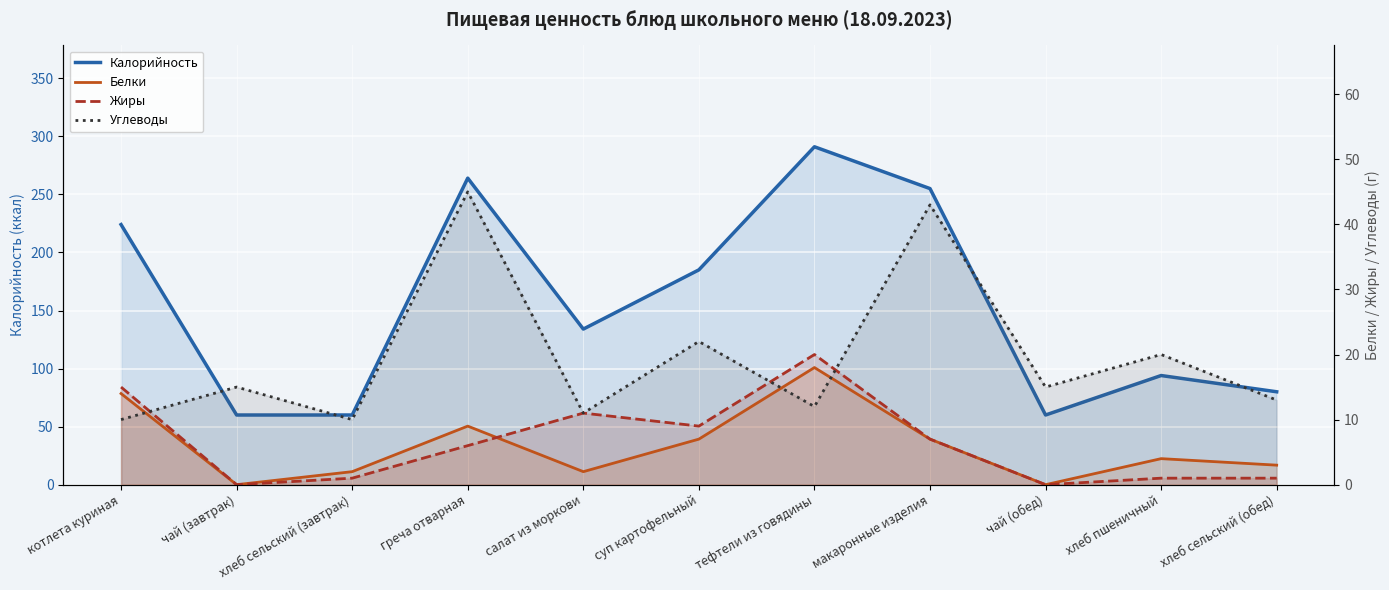

Reading right to left, list all the values displayed in this chart.

Калорийность: хлеб сельский (обед)=80	хлеб пшеничный=94	чай (обед)=60	макаронные изделия=255	тефтели из говядины=291	суп картофельный=185	салат из моркови=134	греча отварная=264	хлеб сельский (завтрак)=60	чай (завтрак)=60	котлета куриная=224
Белки: хлеб сельский (обед)=3	хлеб пшеничный=4	чай (обед)=0	макаронные изделия=7	тефтели из говядины=18	суп картофельный=7	салат из моркови=2	греча отварная=9	хлеб сельский (завтрак)=2	чай (завтрак)=0	котлета куриная=14
Жиры: хлеб сельский (обед)=1	хлеб пшеничный=1	чай (обед)=0	макаронные изделия=7	тефтели из говядины=20	суп картофельный=9	салат из моркови=11	греча отварная=6	хлеб сельский (завтрак)=1	чай (завтрак)=0	котлета куриная=15
Углеводы: хлеб сельский (обед)=13	хлеб пшеничный=20	чай (обед)=15	макаронные изделия=43	тефтели из говядины=12	суп картофельный=22	салат из моркови=11	греча отварная=45	хлеб сельский (завтрак)=10	чай (завтрак)=15	котлета куриная=10